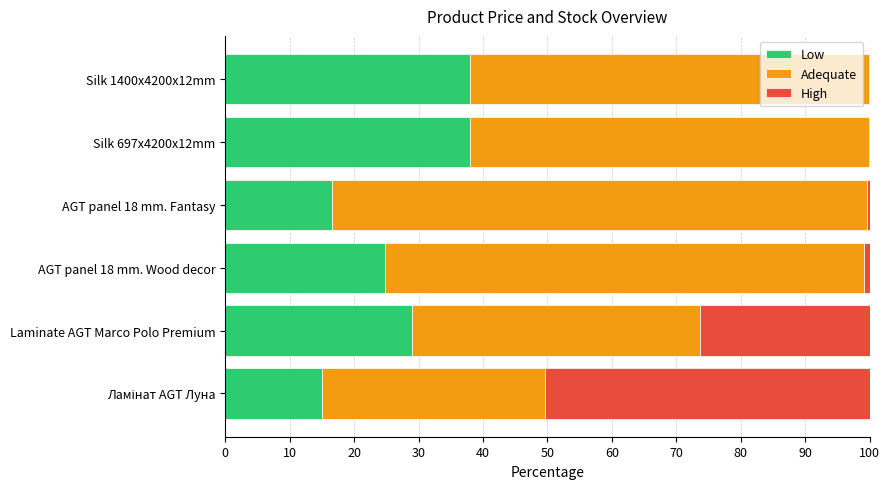

What is the maximum value for Low?

38.0